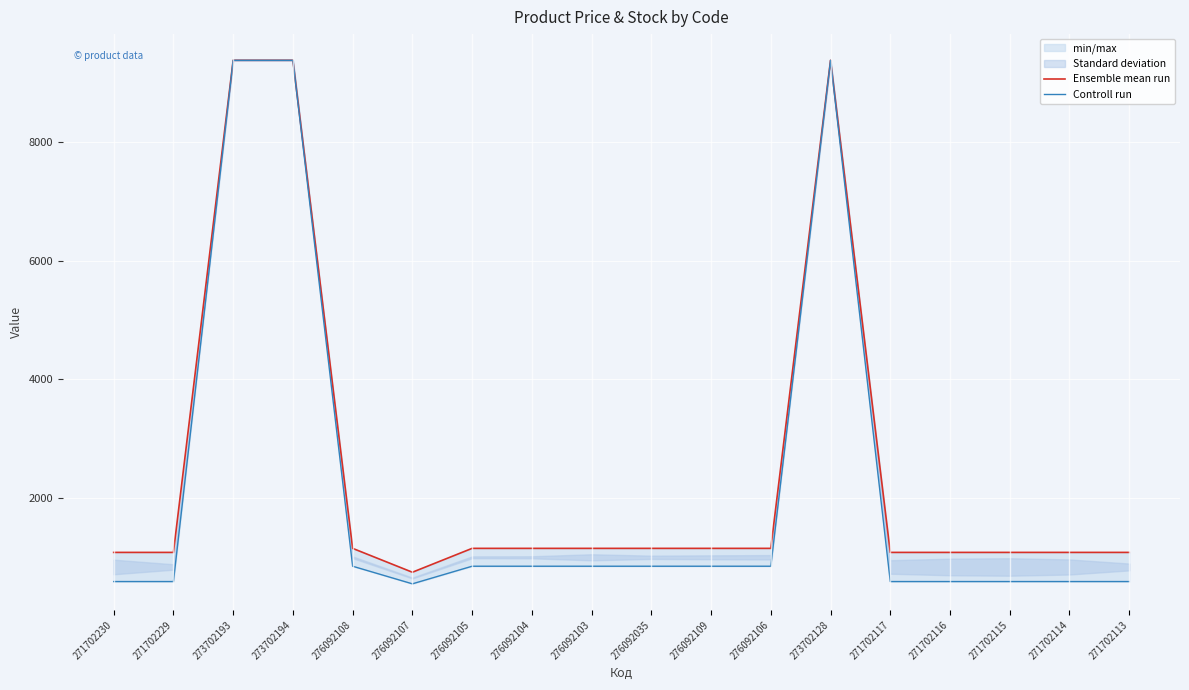

True or false: Ensemble mean run has a value of 1149.7 at 276092035.

True